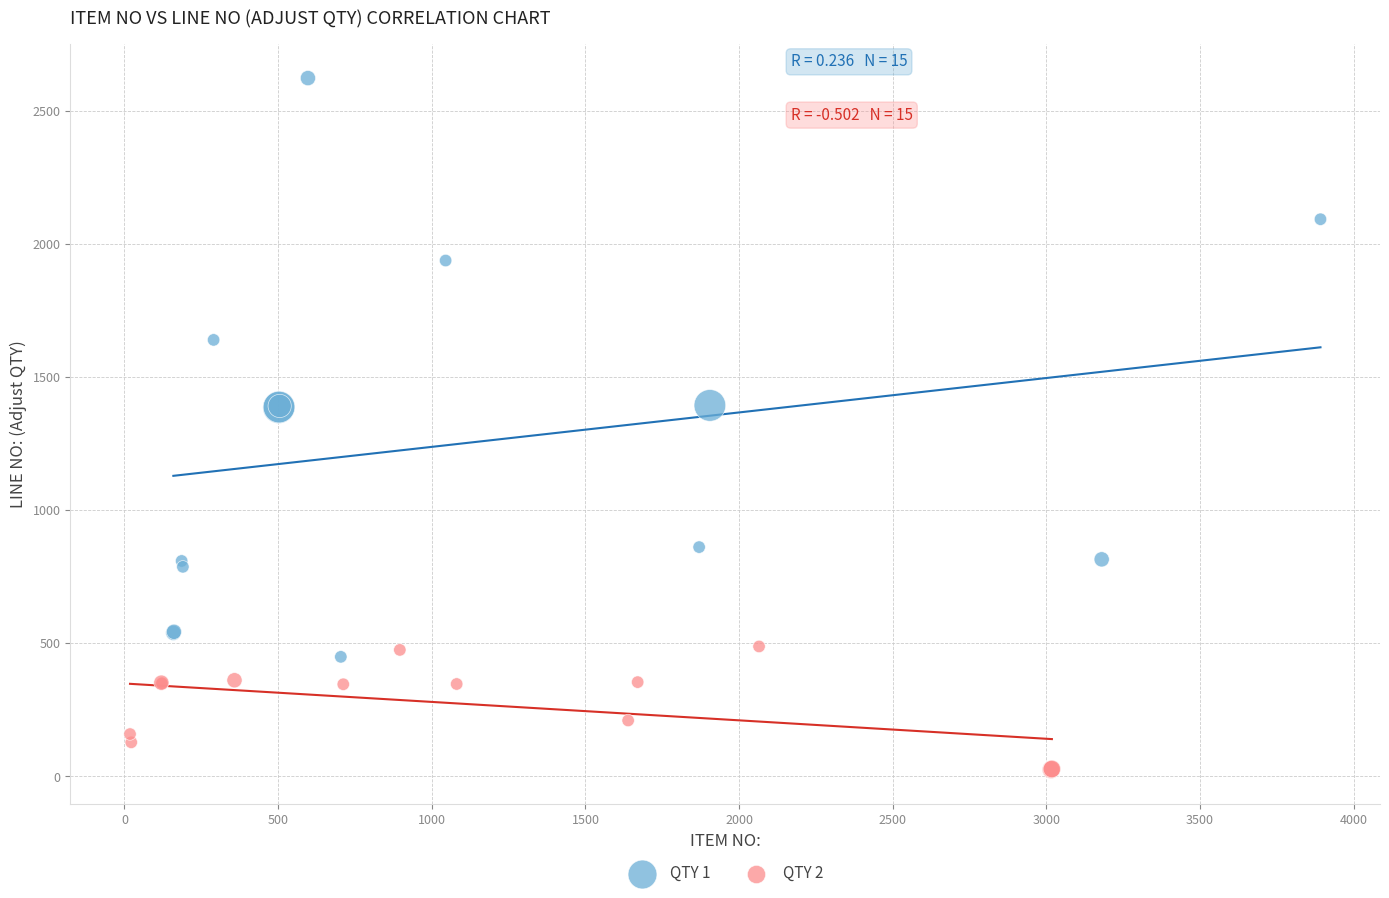

Which series contains the highest Y value?

QTY 1